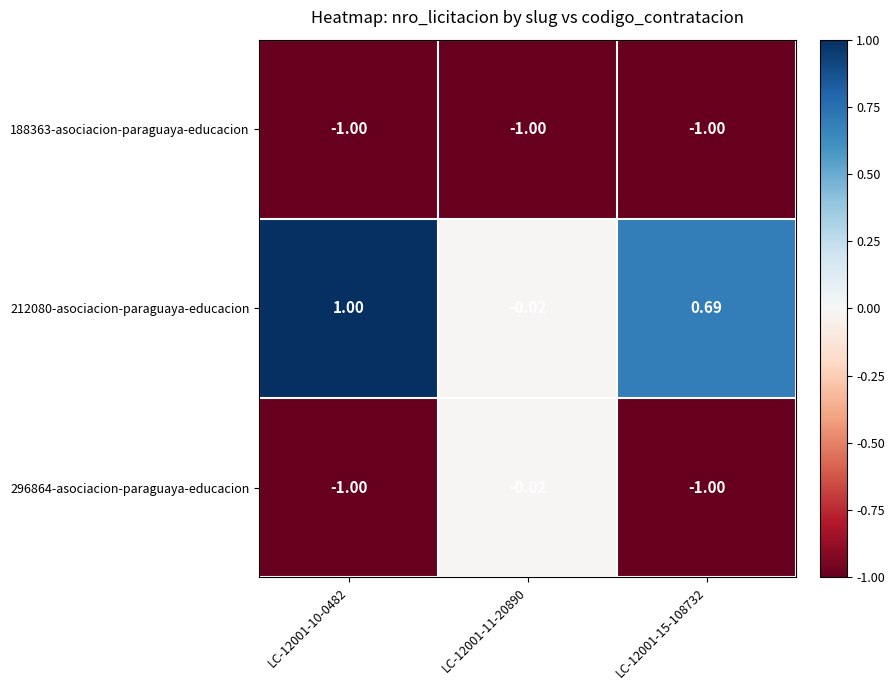

Is the value of 296864-asociacion-paraguaya-educacion at LC-12001-15-108732 greater than the value of 212080-asociacion-paraguaya-educacion at LC-12001-11-20890?

No